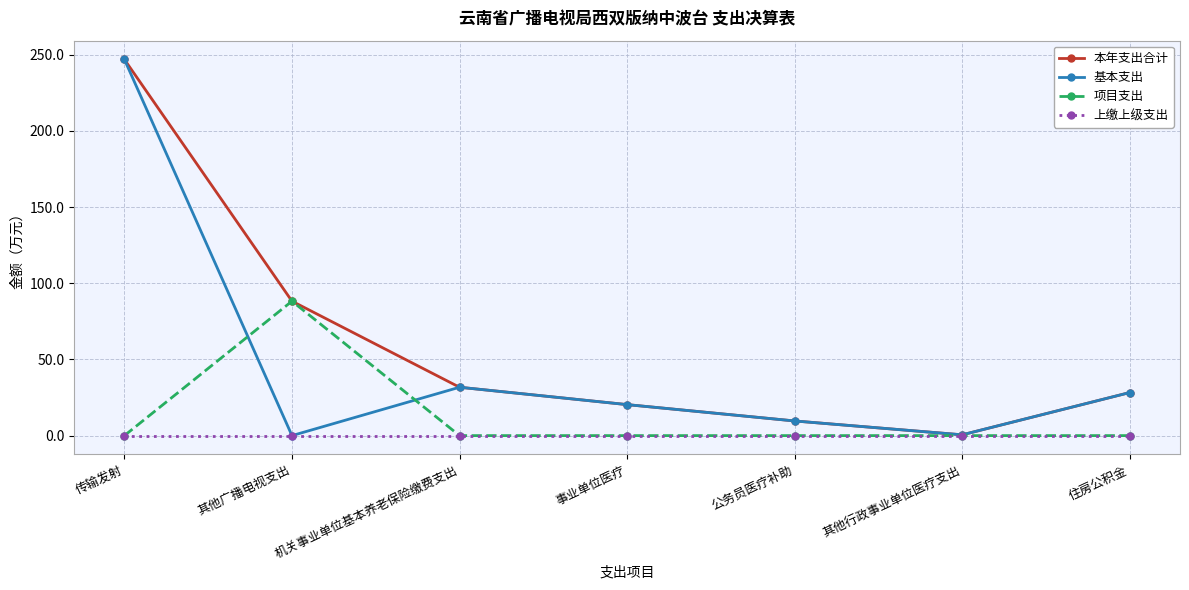

At which category does 项目支出 reach its first local peak?

其他广播电视支出